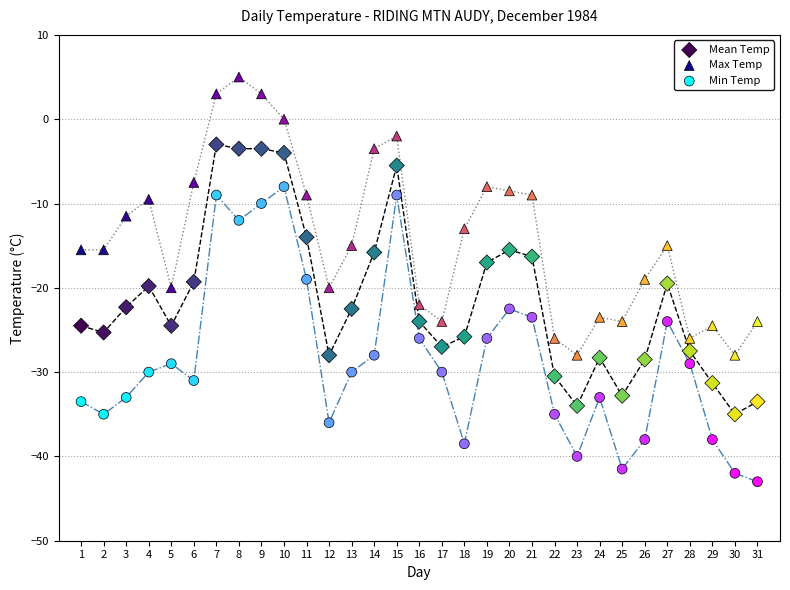

Which series has the largest Y range (max minus min)?

Min Temp